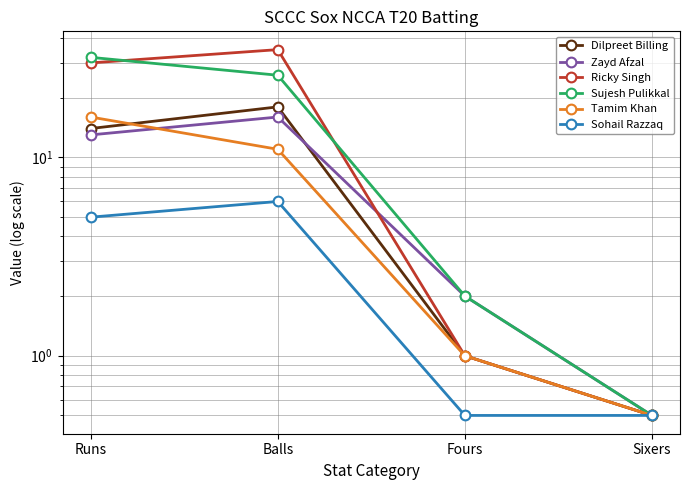

The value of Sujesh Pulikkal at Sixers is 0.2. True or false?

False